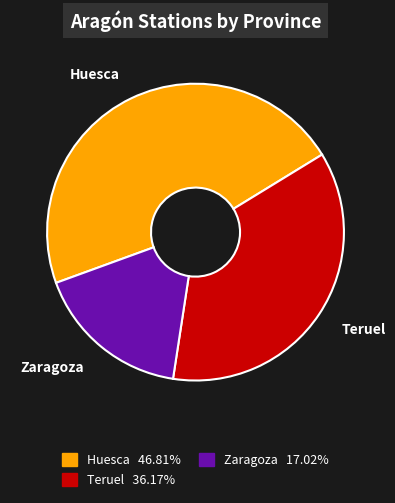

How many segments does this pie chart have?

3